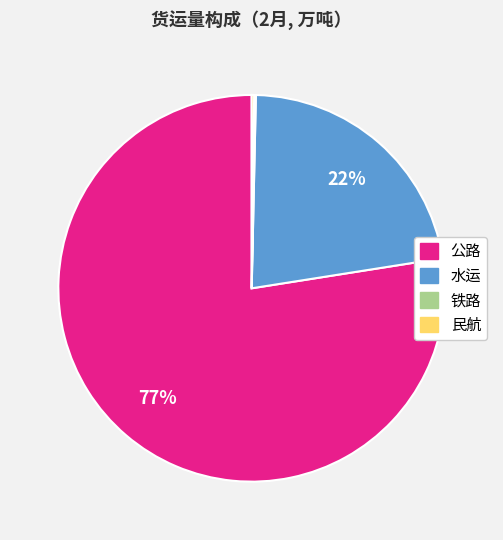

Does any single category account for the majority?

Yes